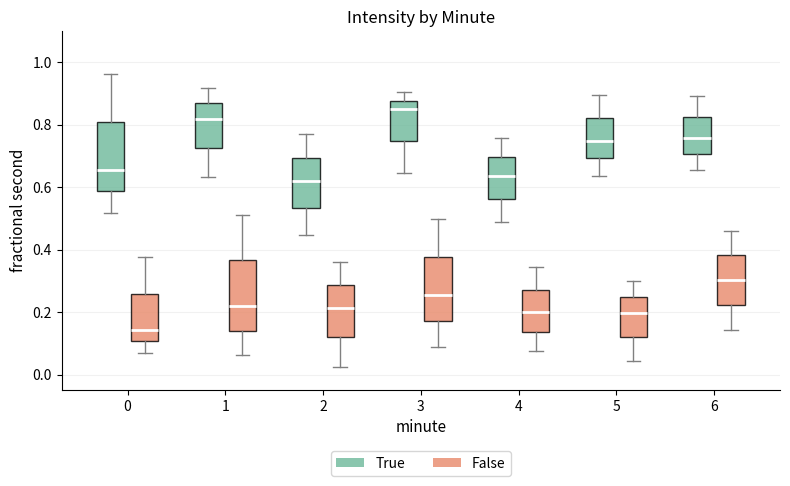

Reading left to right, read every box against the y-axis: the position of its median line, the range the box covers, and the ends of its whiskers. The values are not printed on the chart, so give them approximately, as read against the axis.

0 (True): median 0.66, box 0.58 to 0.80, whiskers 0.52 to 0.96
0 (False): median 0.14, box 0.10 to 0.26, whiskers 0.06 to 0.38
1 (True): median 0.82, box 0.72 to 0.86, whiskers 0.64 to 0.92
1 (False): median 0.22, box 0.14 to 0.36, whiskers 0.06 to 0.52
2 (True): median 0.62, box 0.54 to 0.70, whiskers 0.44 to 0.78
2 (False): median 0.22, box 0.12 to 0.28, whiskers 0.02 to 0.36
3 (True): median 0.86, box 0.74 to 0.88, whiskers 0.64 to 0.90
3 (False): median 0.26, box 0.18 to 0.38, whiskers 0.08 to 0.50
4 (True): median 0.64, box 0.56 to 0.70, whiskers 0.48 to 0.76
4 (False): median 0.20, box 0.14 to 0.28, whiskers 0.08 to 0.34
5 (True): median 0.74, box 0.70 to 0.82, whiskers 0.64 to 0.90
5 (False): median 0.20, box 0.12 to 0.24, whiskers 0.04 to 0.30
6 (True): median 0.76, box 0.70 to 0.82, whiskers 0.66 to 0.90
6 (False): median 0.30, box 0.22 to 0.38, whiskers 0.14 to 0.46